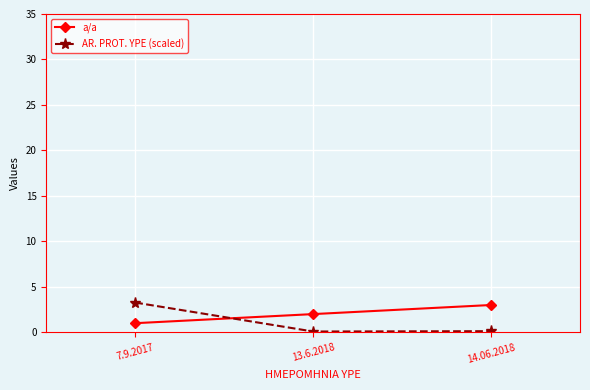

What is the total value across all series at 7.9.2017?

4.3